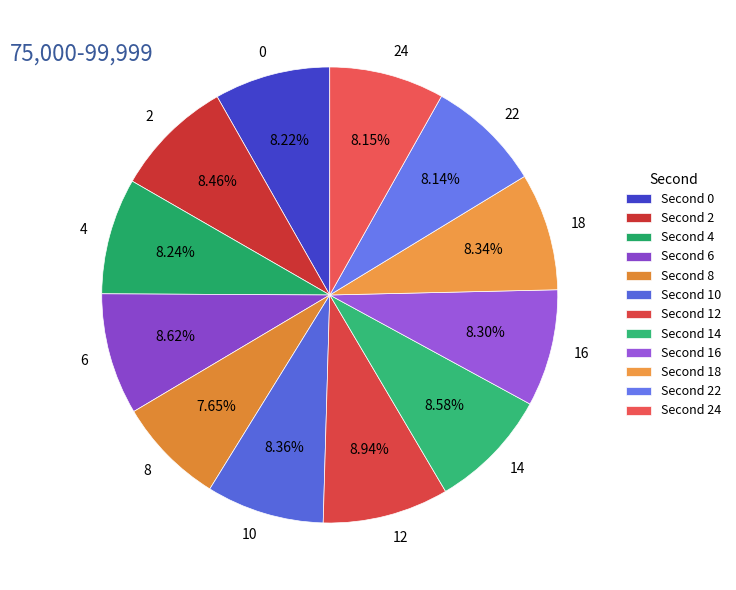

True or false: 24 accounts for 1% of the total.

False